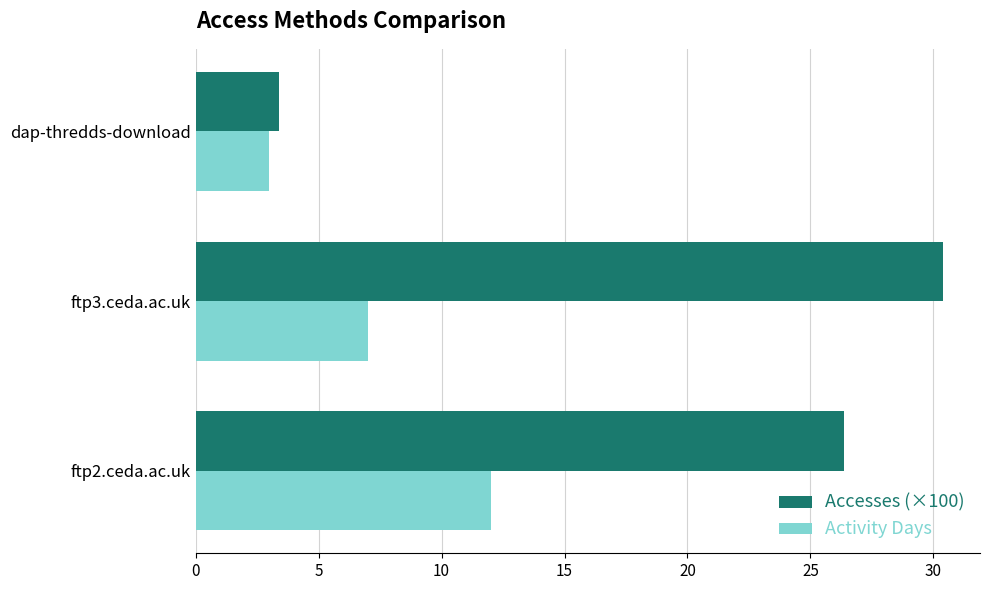

Which series has the widest spread of values?

Accesses (×100)